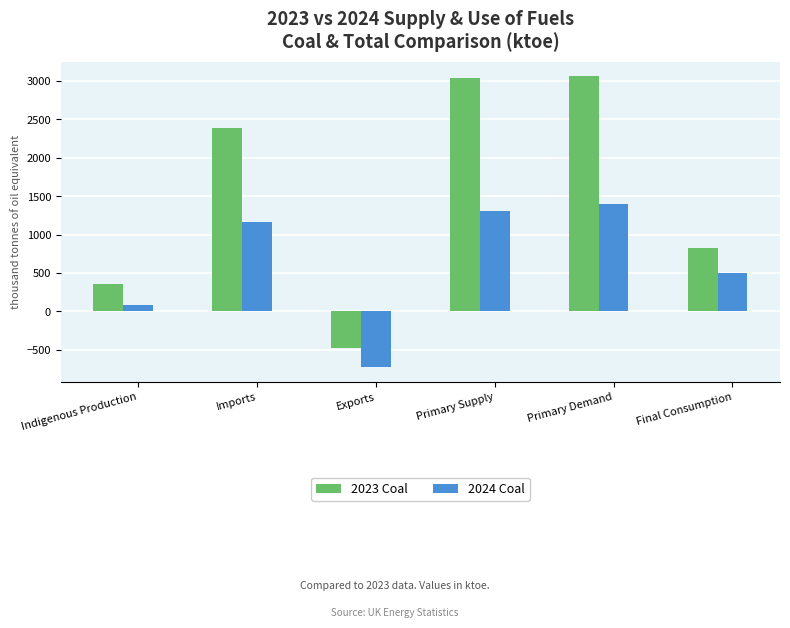

What is the lowest value of the 2023 Coal series?

-478.5